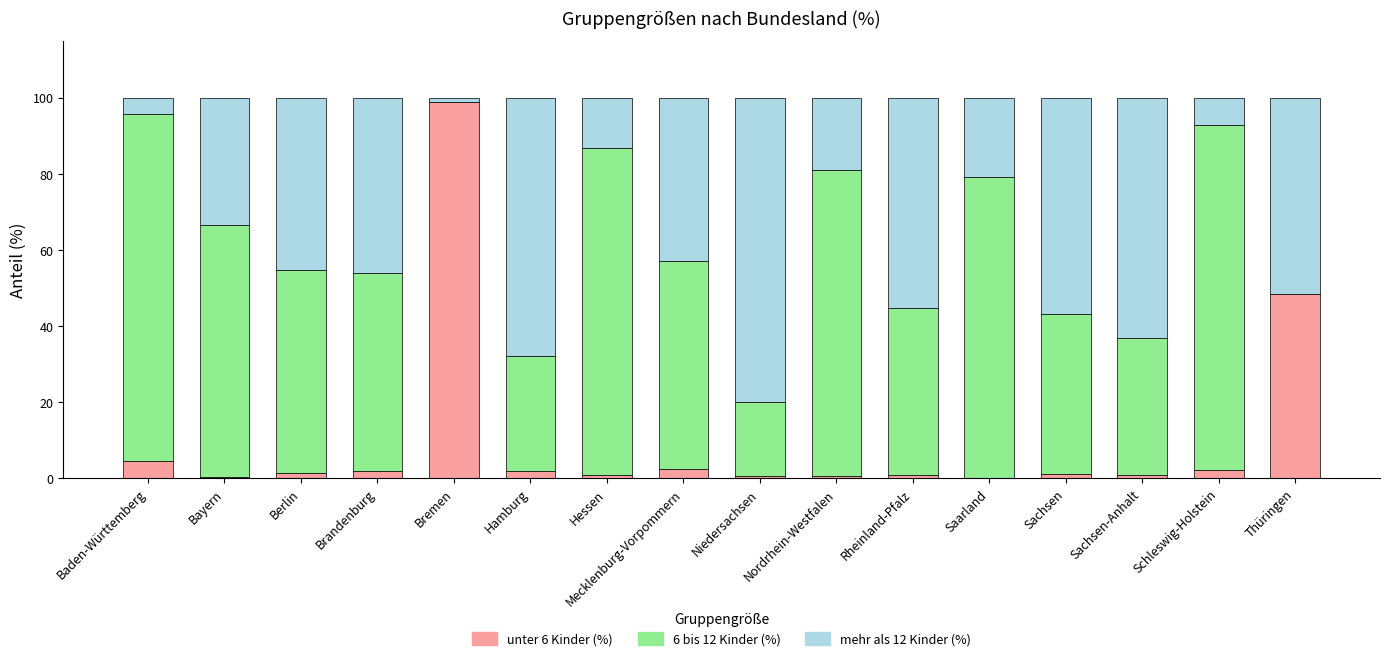

At which label does unter 6 Kinder (%) reach its peak?

Bremen